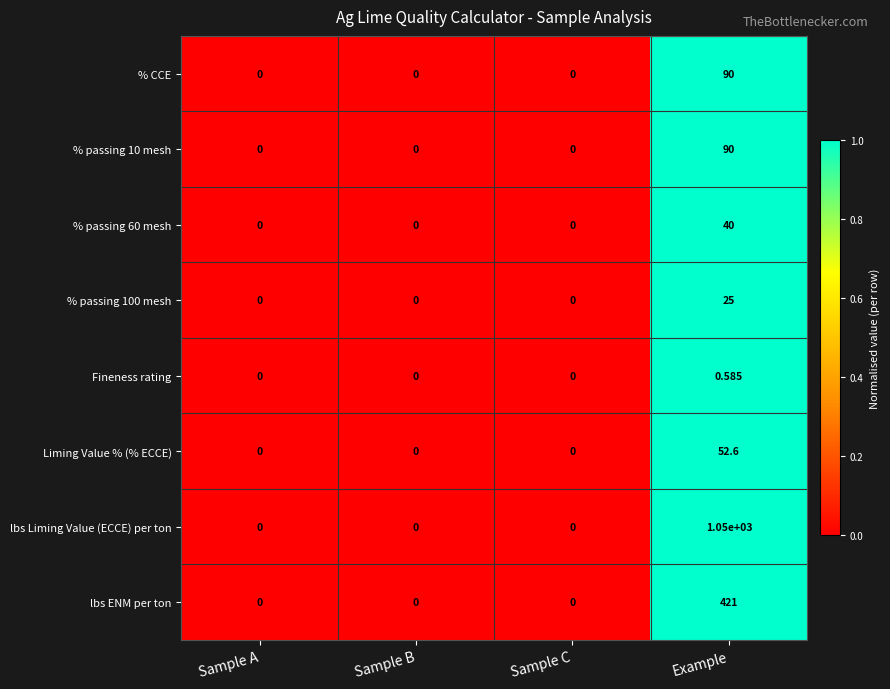

How many data points does each series have?

4